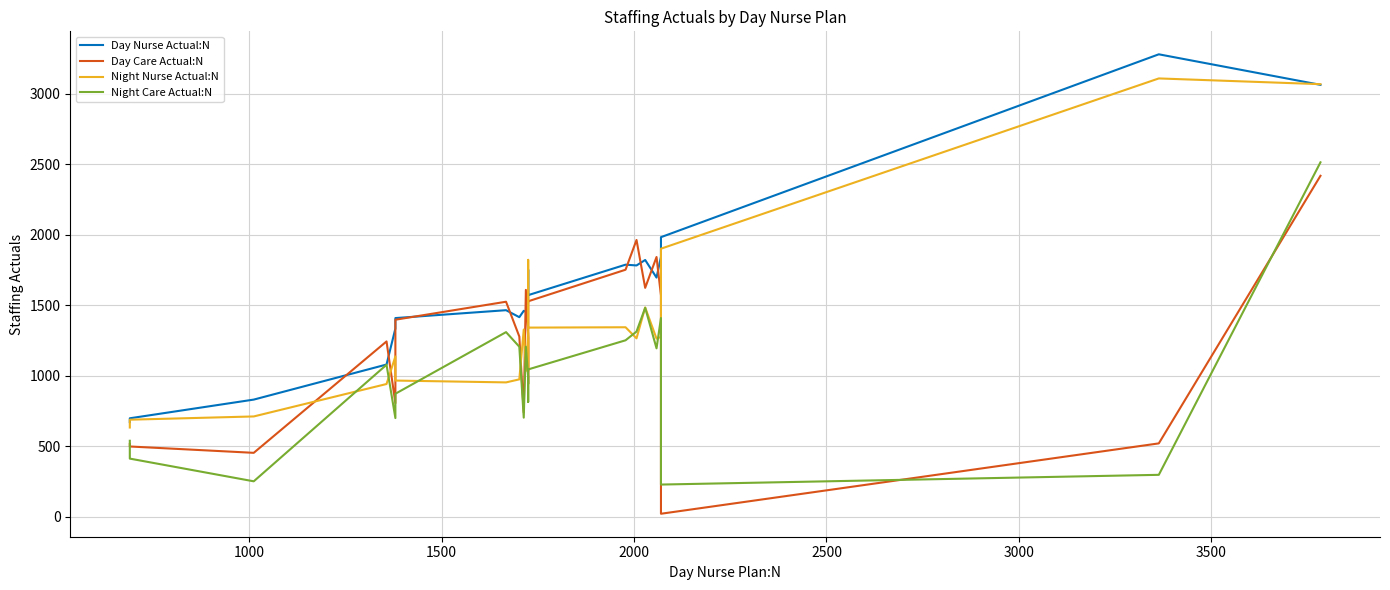

Count the number of data series in this chart.

4